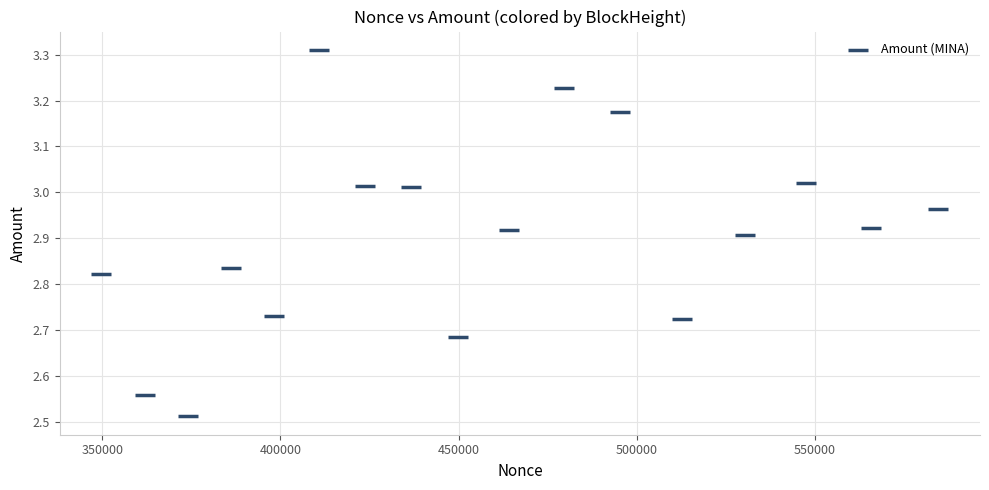

What is the range of X values (max minus min)?

234913.0